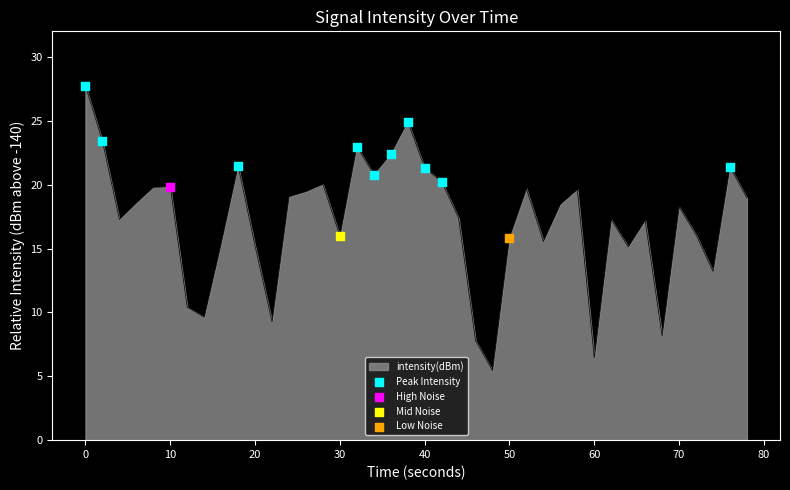

What is the maximum value shown in the chart?

27.7